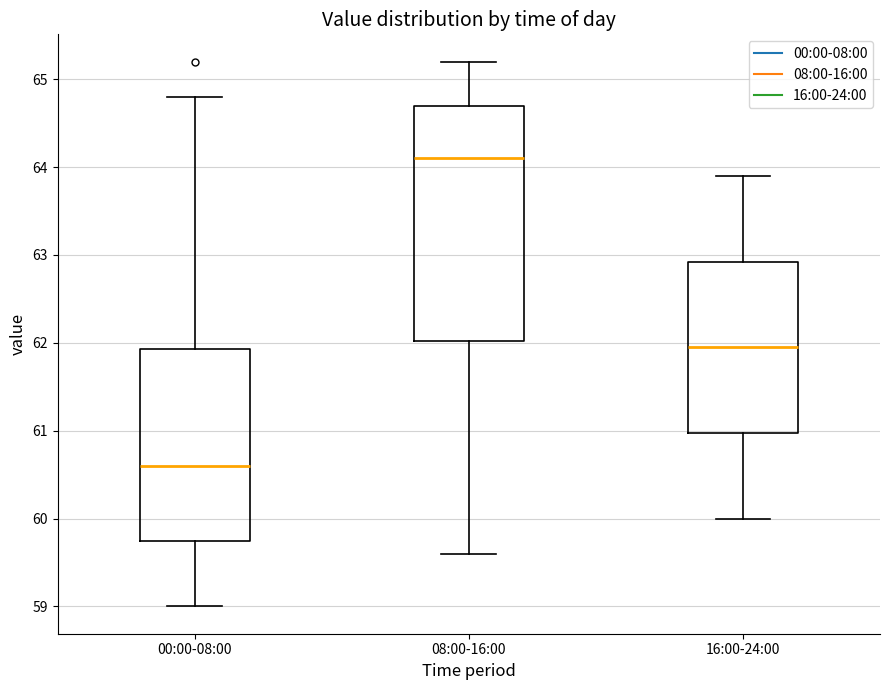

Which box's median line is the lowest?

00:00-08:00